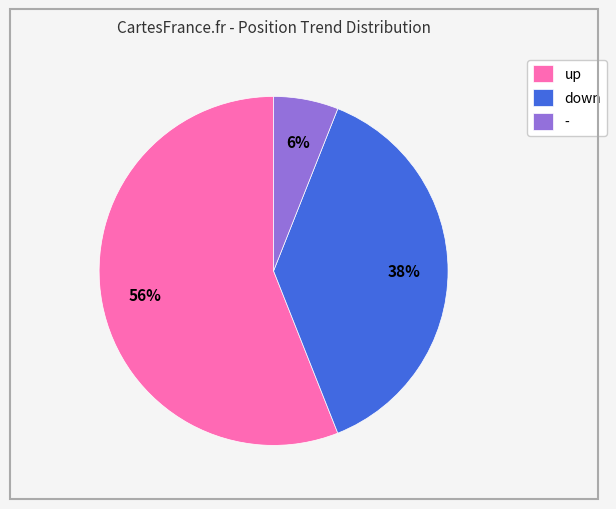

Rank the categories by value from lowest to highest.

-, down, up